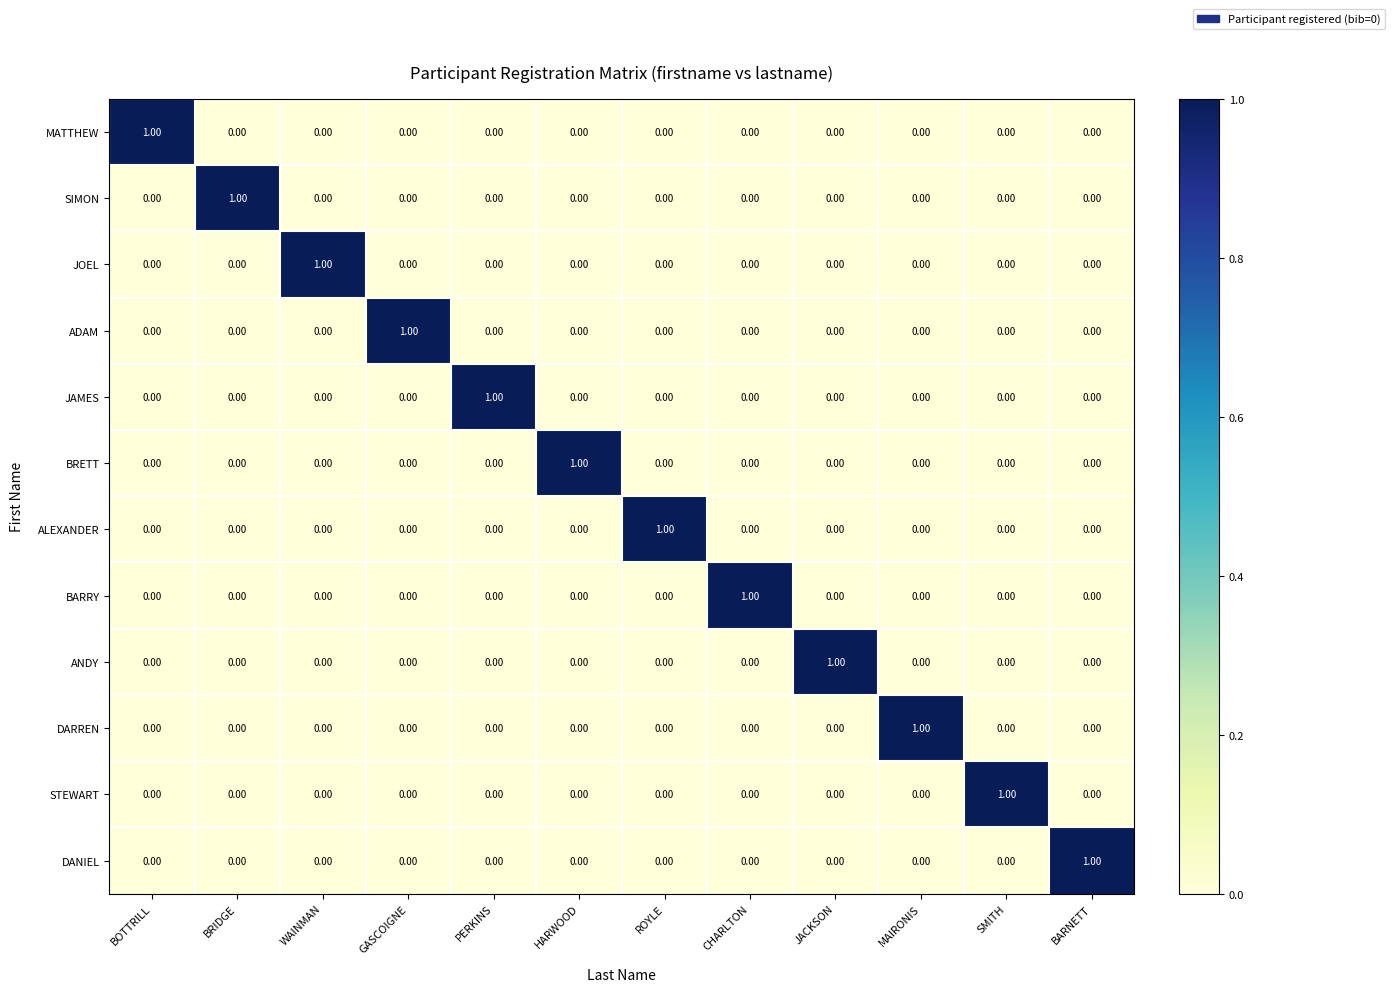

At which label does DARREN reach its peak?

MAIRONIS